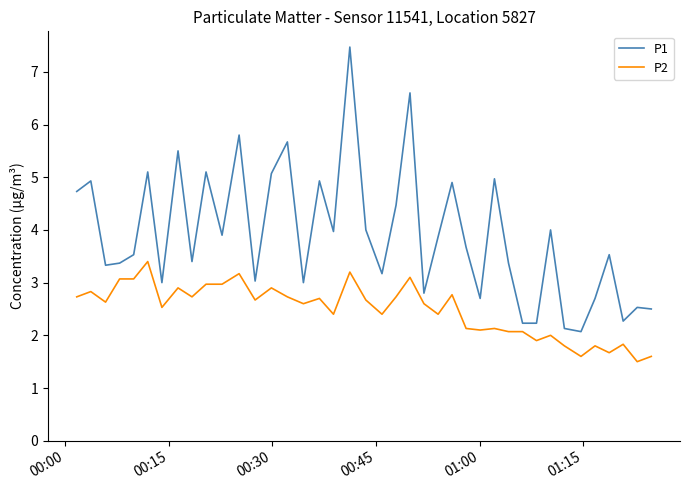

True or false: P1 and P2 cross at least once.

False